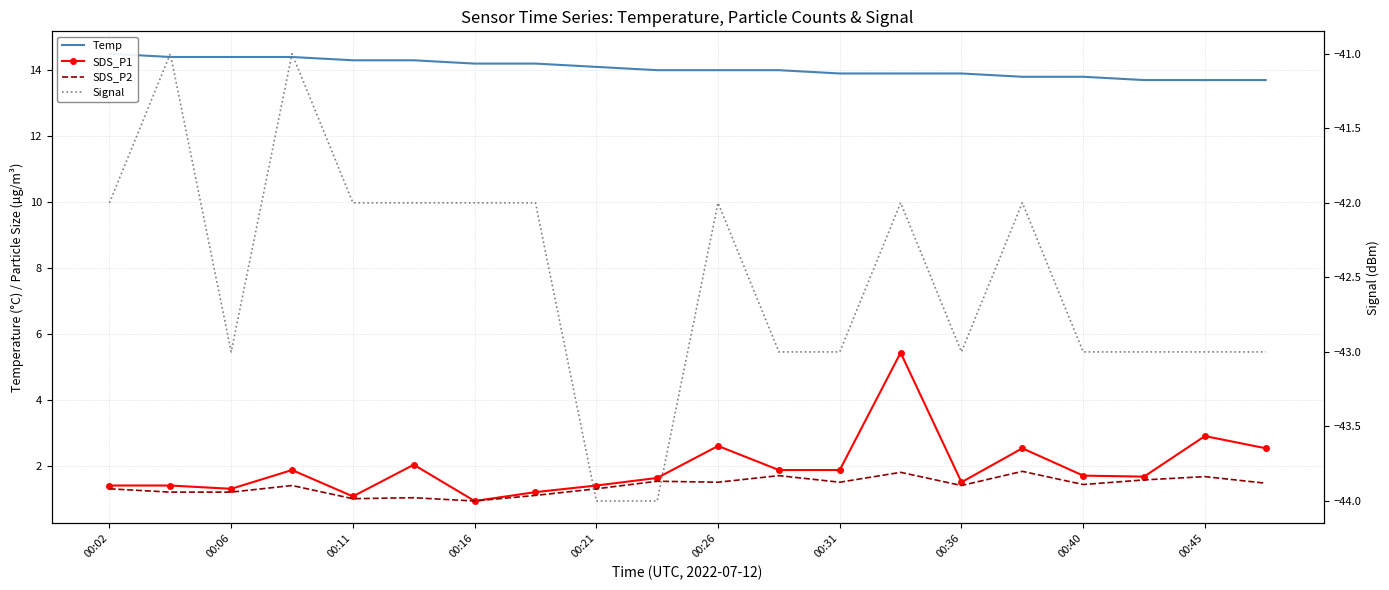

What is the total value across all series at 00:26?

-23.9